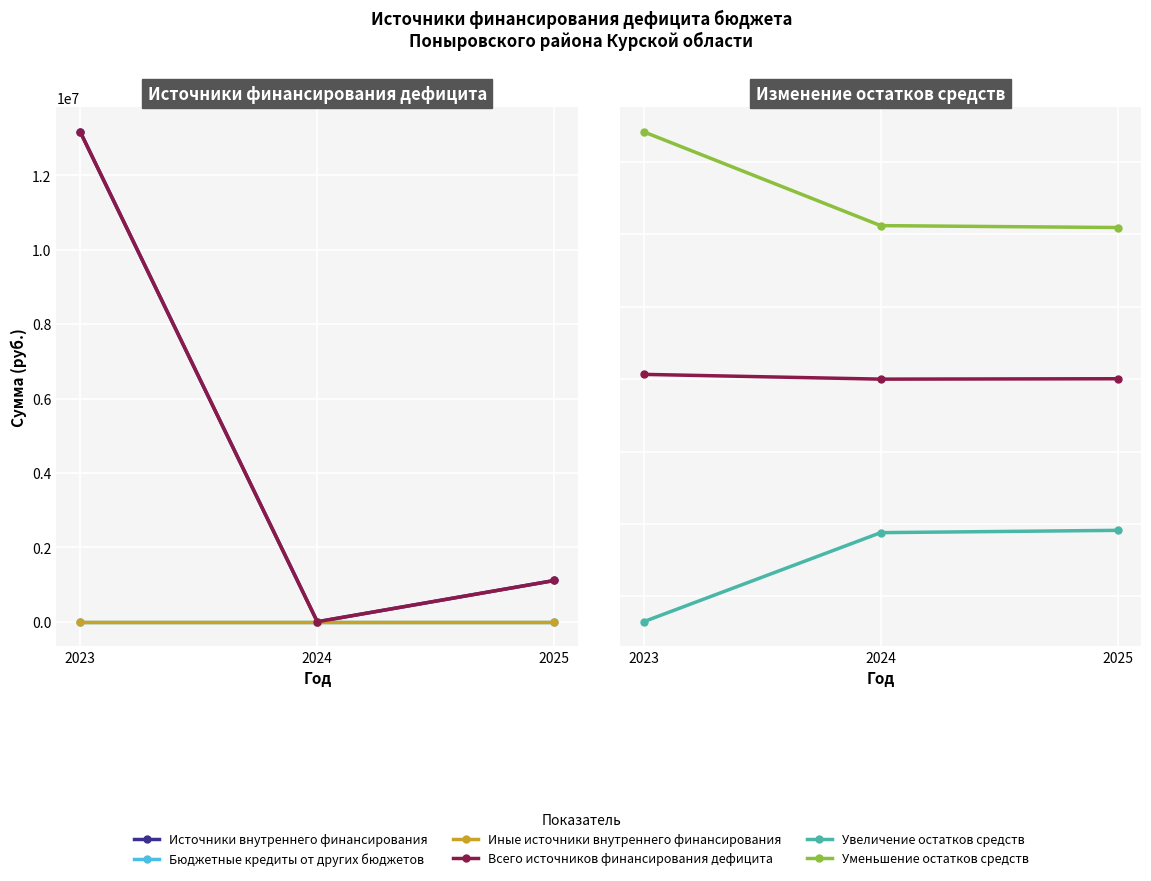

What is the difference between the Всего источников финансирования дефицита values at 2025 and 2024?

1109504